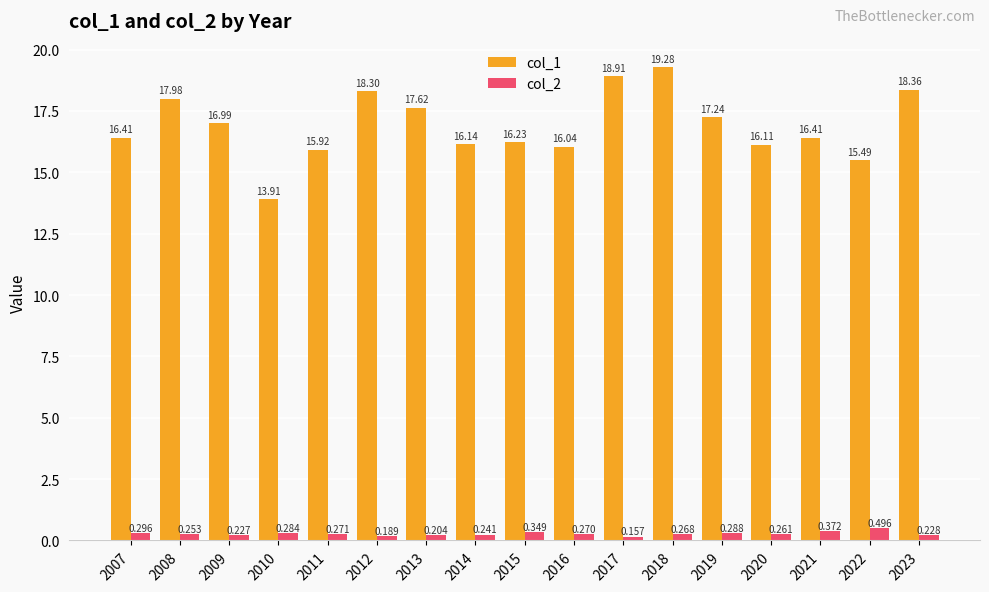

Which series has the largest range (max minus min)?

col_1